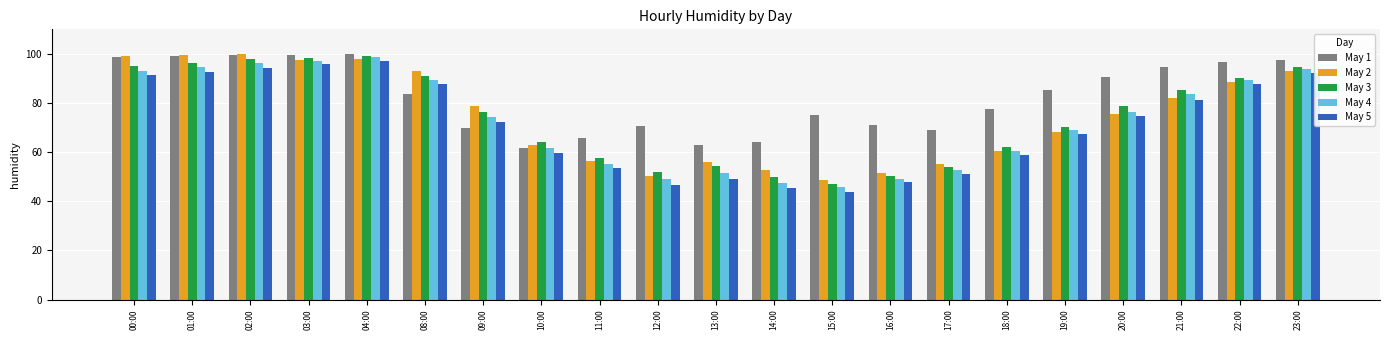

At which label does May 4 reach its minimum?

15:00